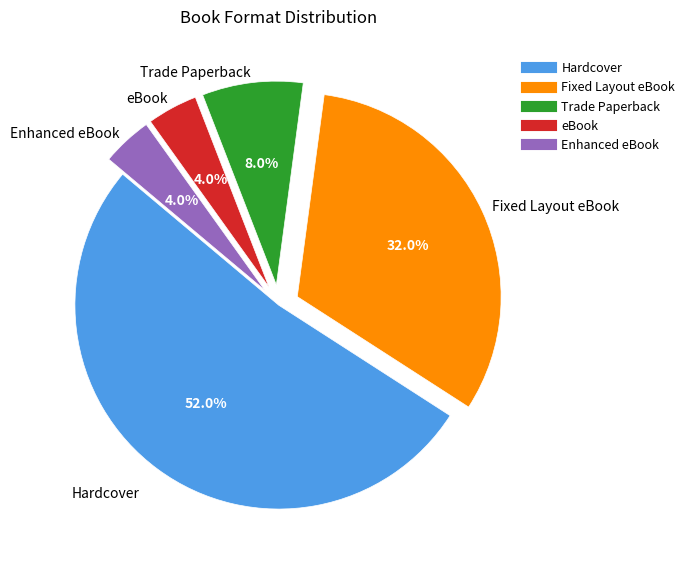

To the nearest percent, what percentage of the pie is Trade Paperback?

8%